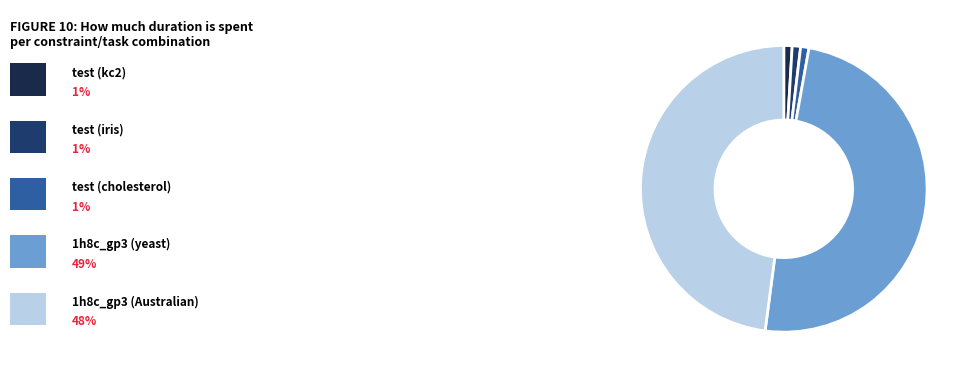

Is there a majority slice in this chart?

No